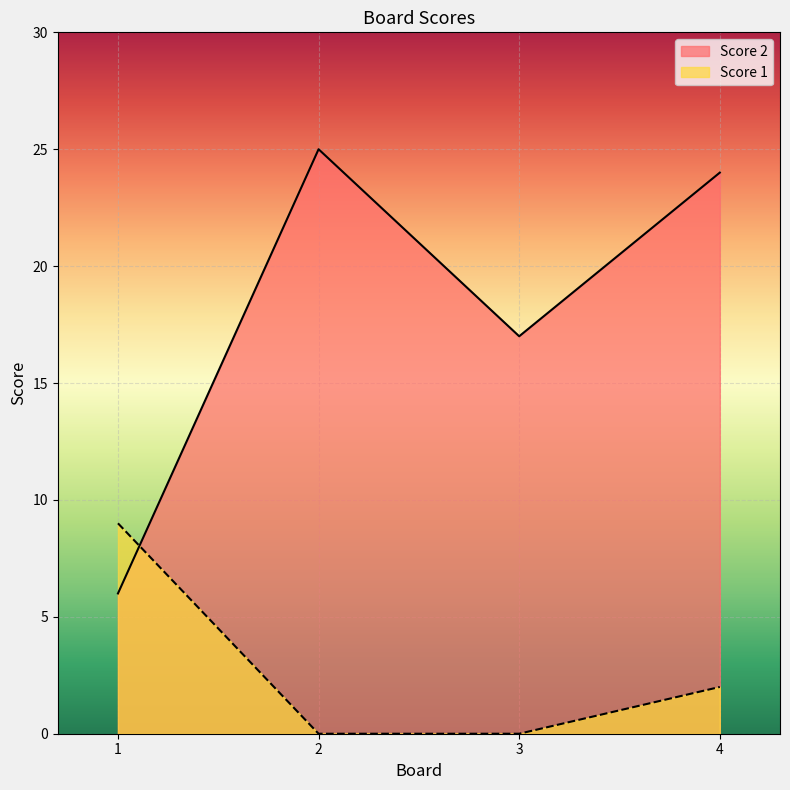

Rank the series by their average value, from highest to lowest.

Score 2, Score 1